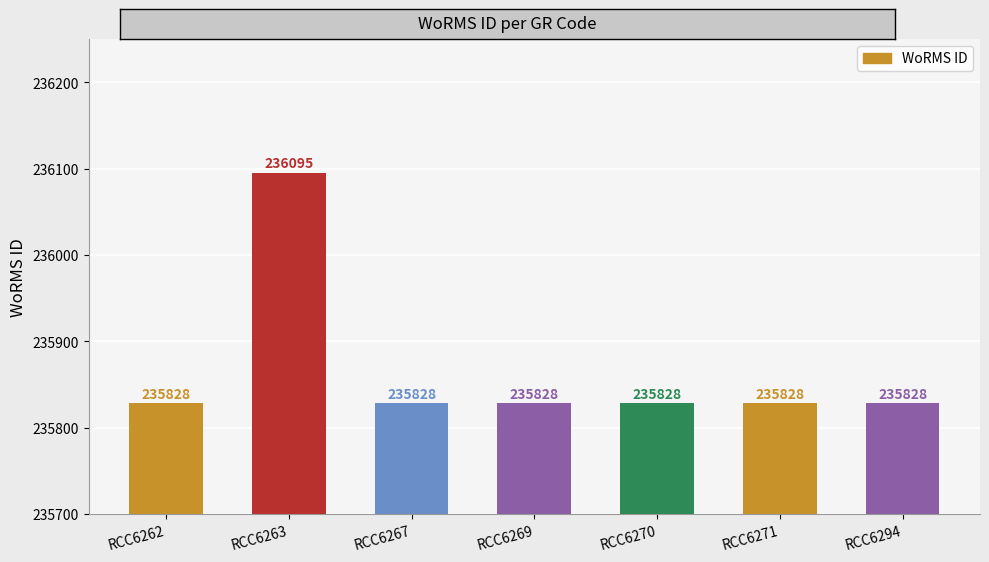

The chart shows a value of 389557 at RCC6269. True or false?

False